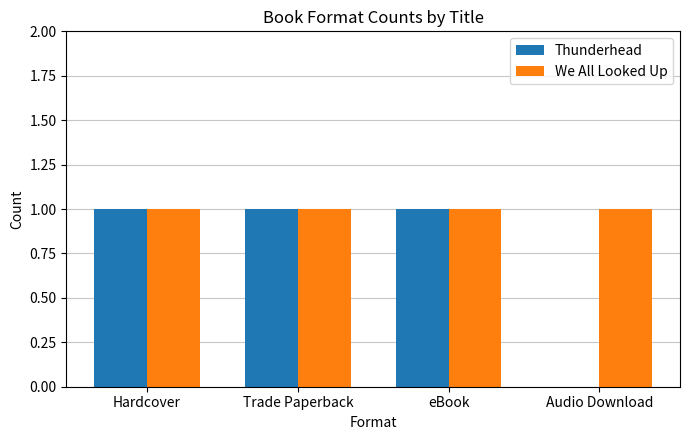

The value of We All Looked Up at Audio Download is 1. True or false?

True